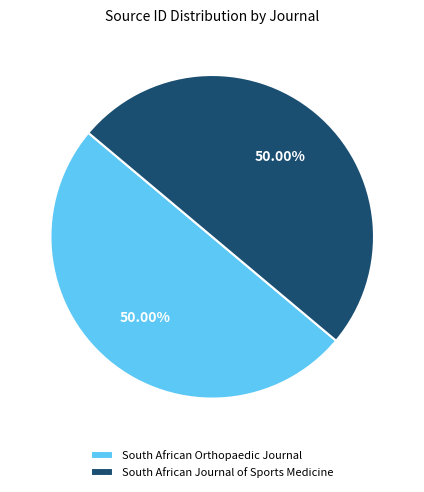

Approximately how many times larger is the value at South African Orthopaedic Journal compared to South African Journal of Sports Medicine?

1.0